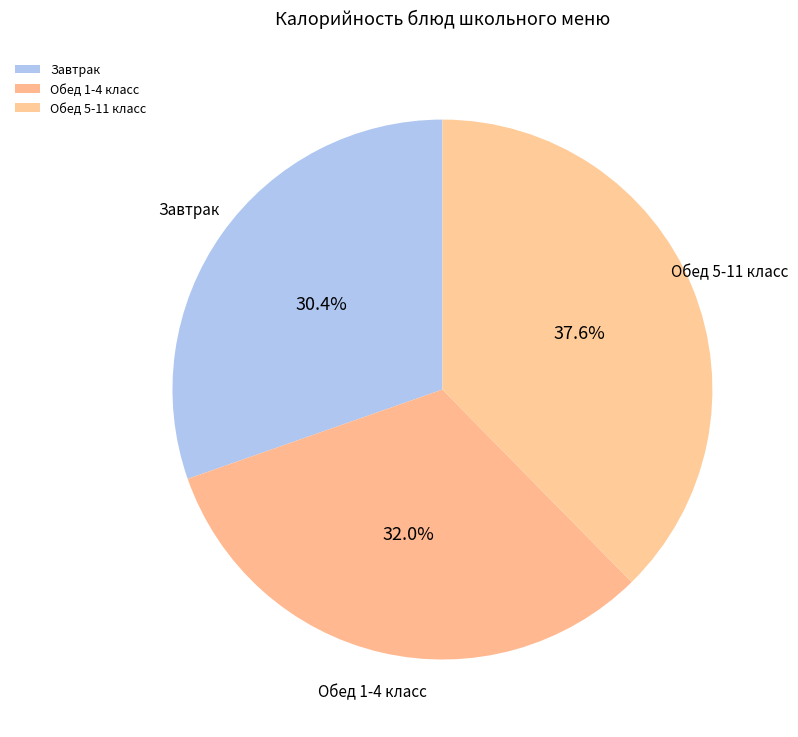

What is the total percentage of Обед 5-11 класс and Обед 1-4 класс?

69.6%